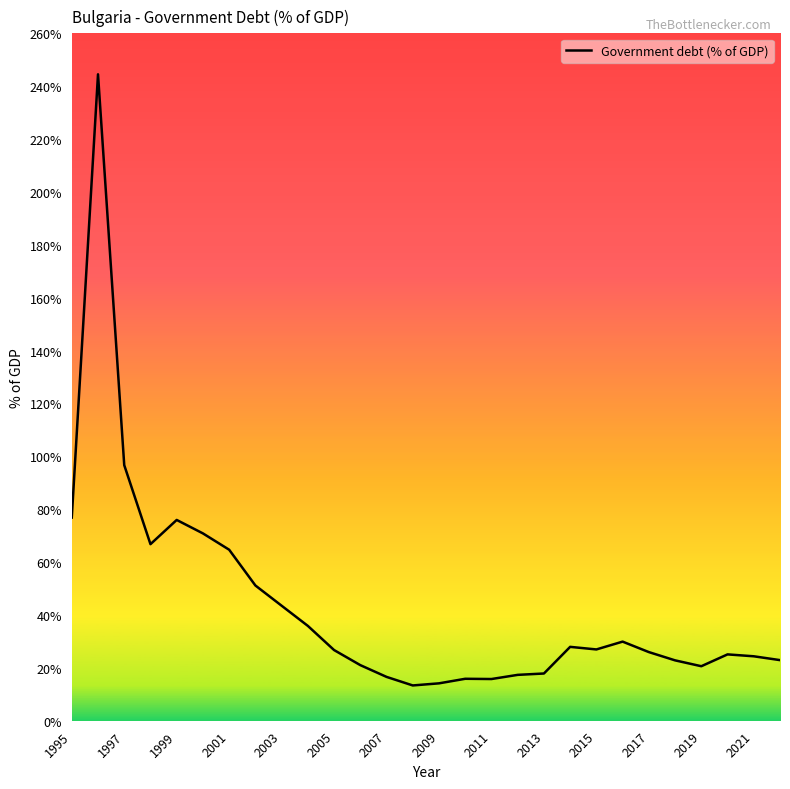

What is the smallest value displayed?

13.3